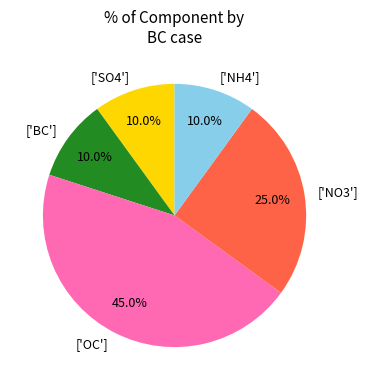

Between ['OC'] and ['NH4'], which is larger?

['OC']